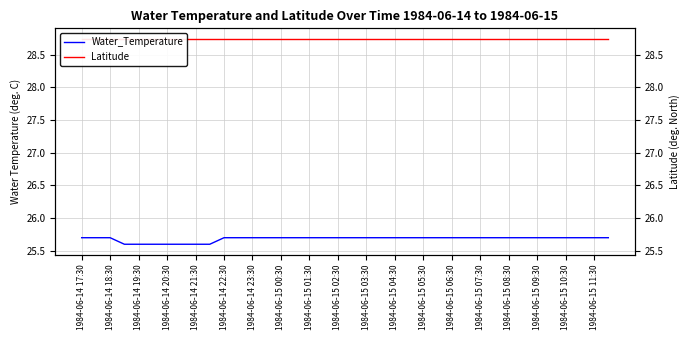

How many data points does each series have?

38